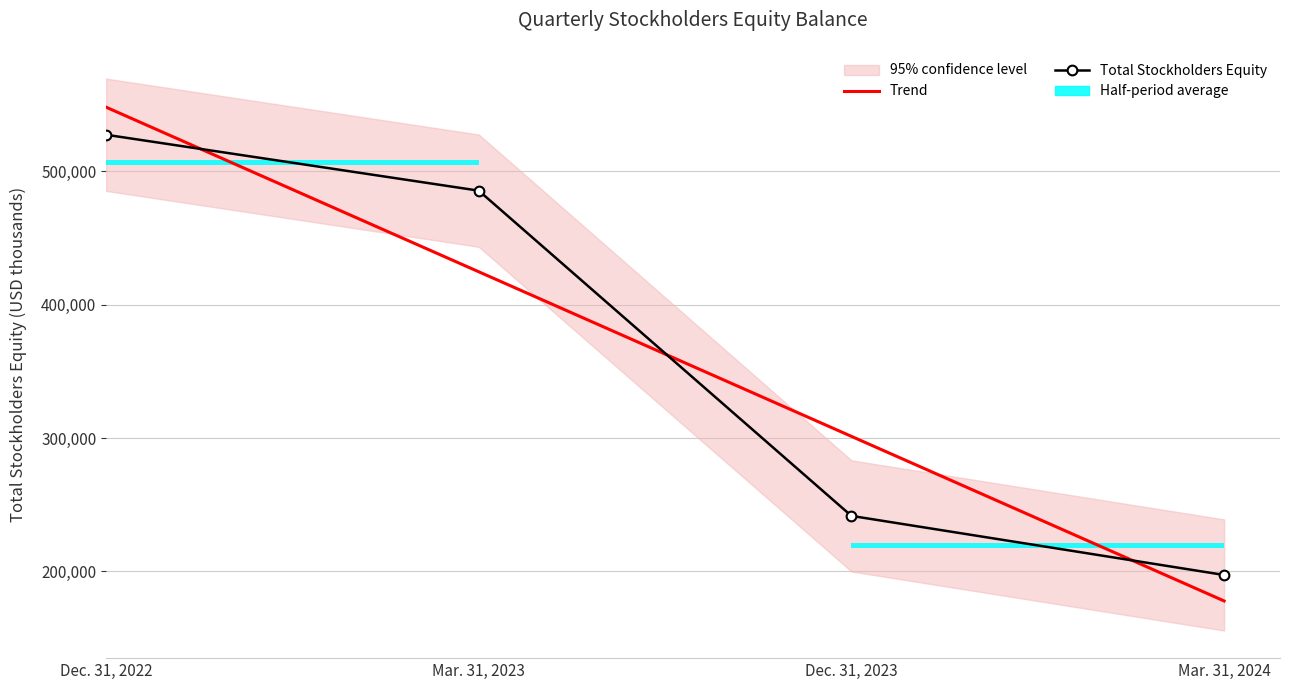

Is the value of Total Stockholders Equity at Mar. 31, 2024 greater than the value of Trend at Dec. 31, 2022?

No